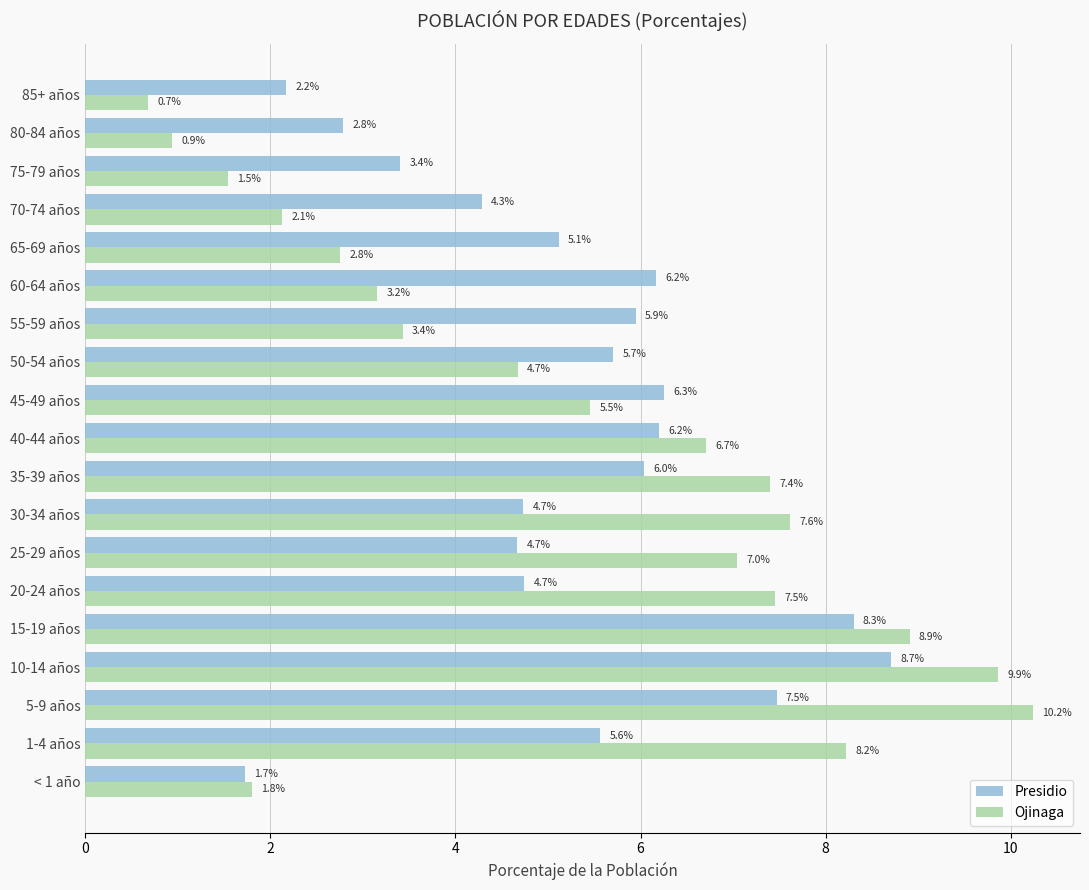

True or false: Presidio has a value of 2.9 at 85+ años.

False